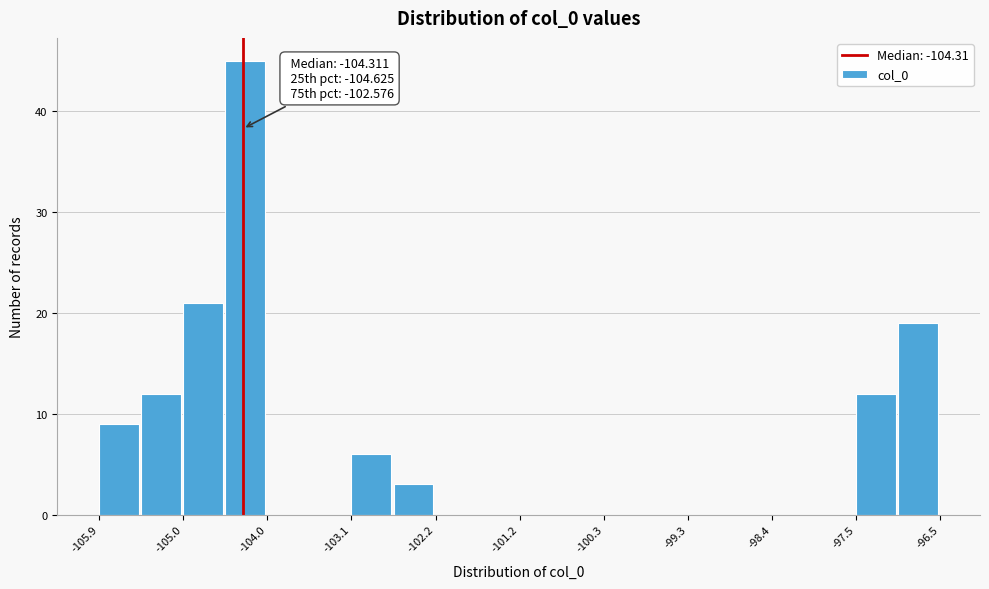

Which range on the x-axis has the tallest bar?

-104.5 to -104.0